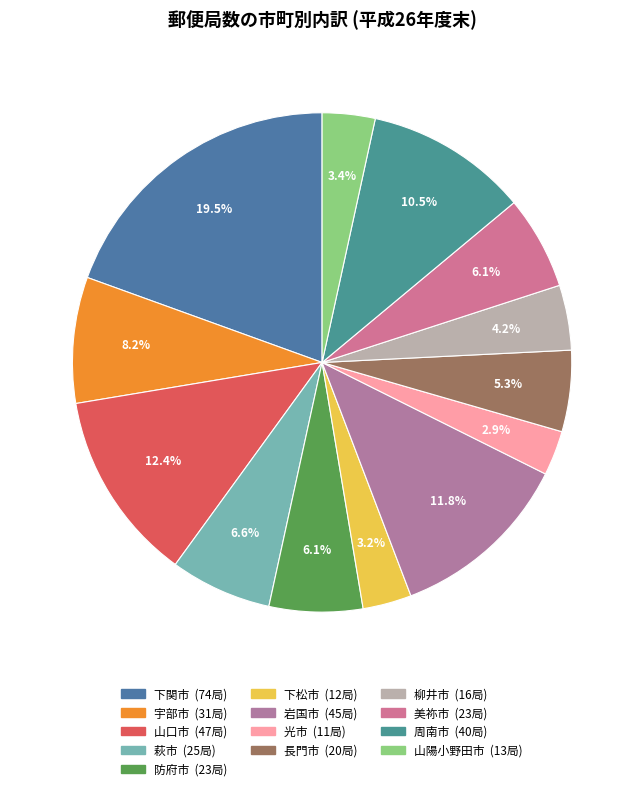

Is there any slice that represents more than half of the pie?

No